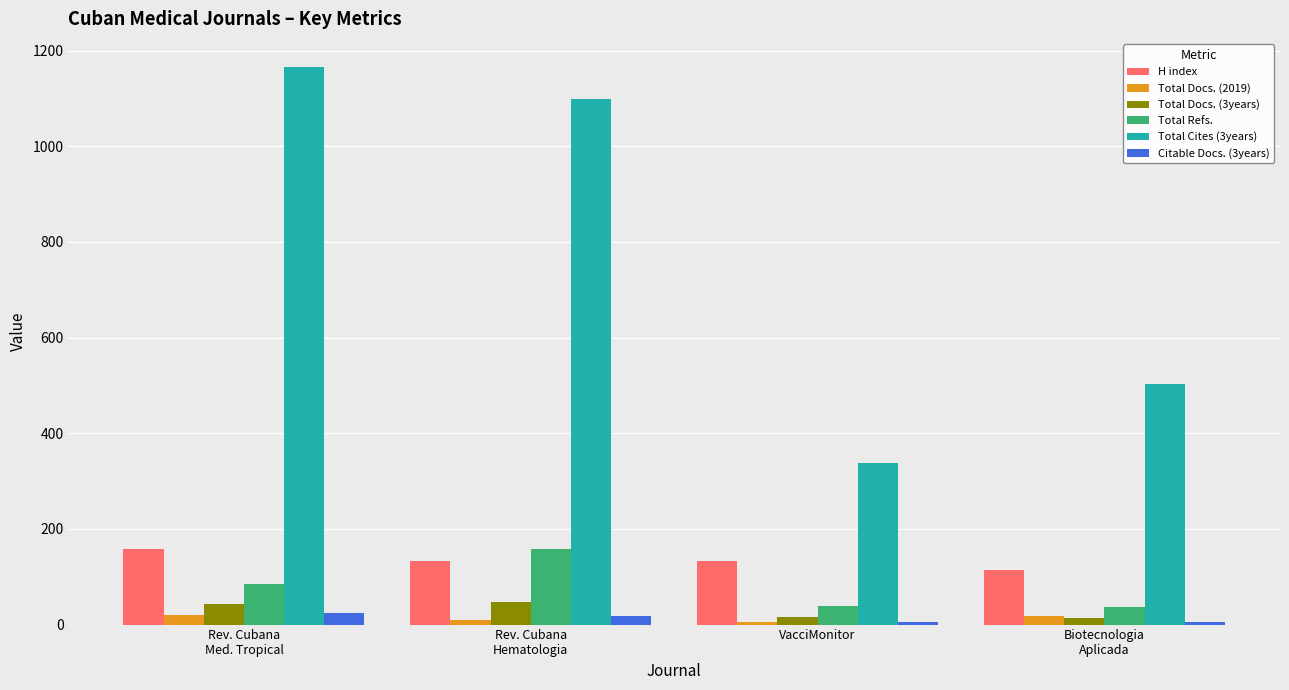

What are all the series names shown in the legend?

H index, Total Docs. (2019), Total Docs. (3years), Total Refs., Total Cites (3years), Citable Docs. (3years)